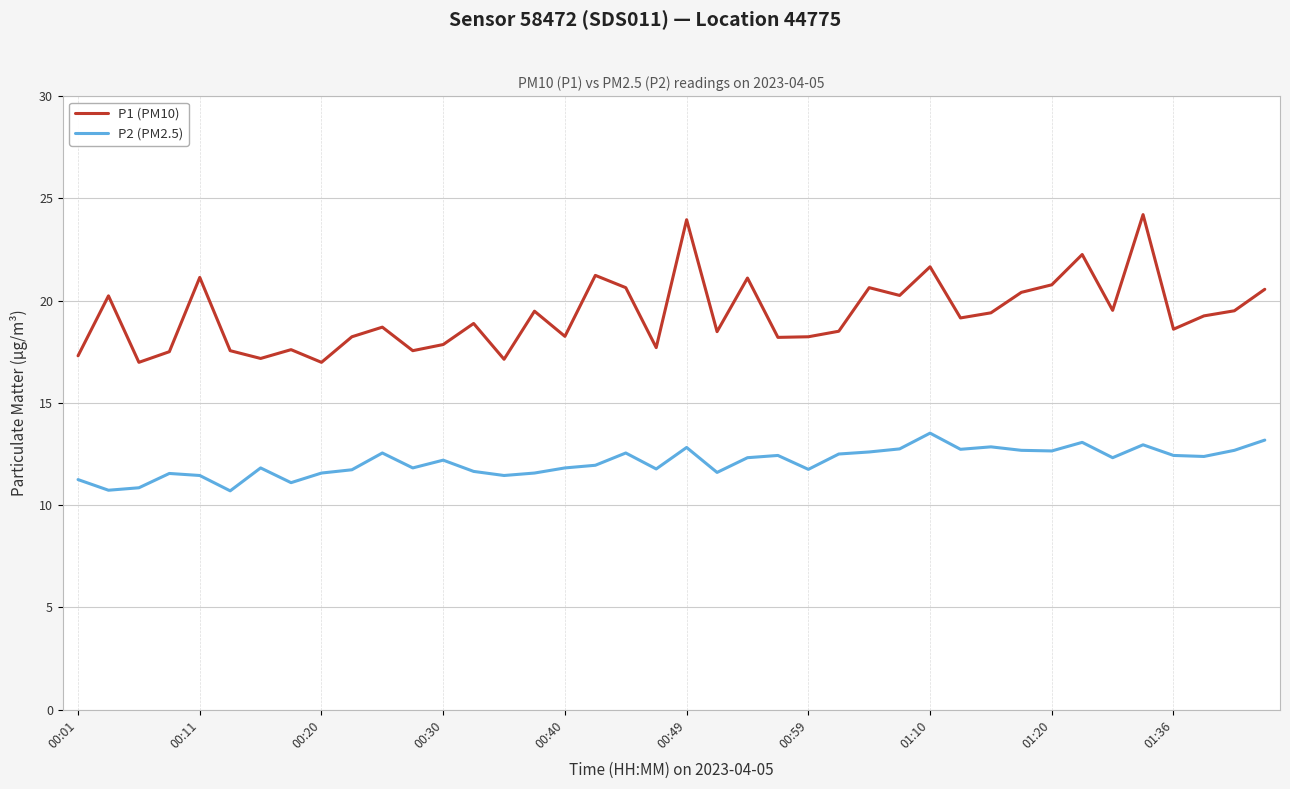

True or false: P2 (PM2.5) and P1 (PM10) cross at least once.

False